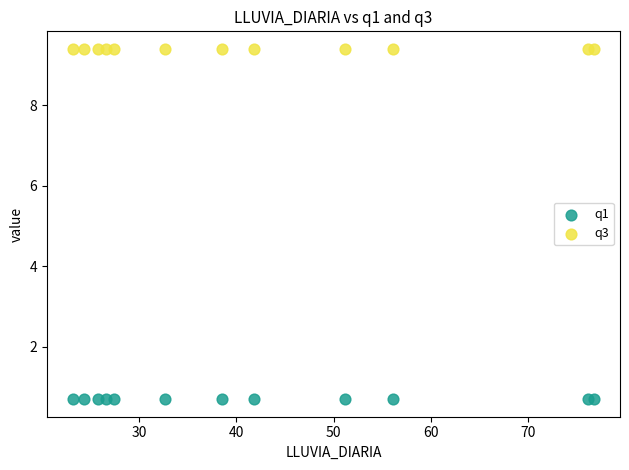

Which series contains the highest Y value?

q3